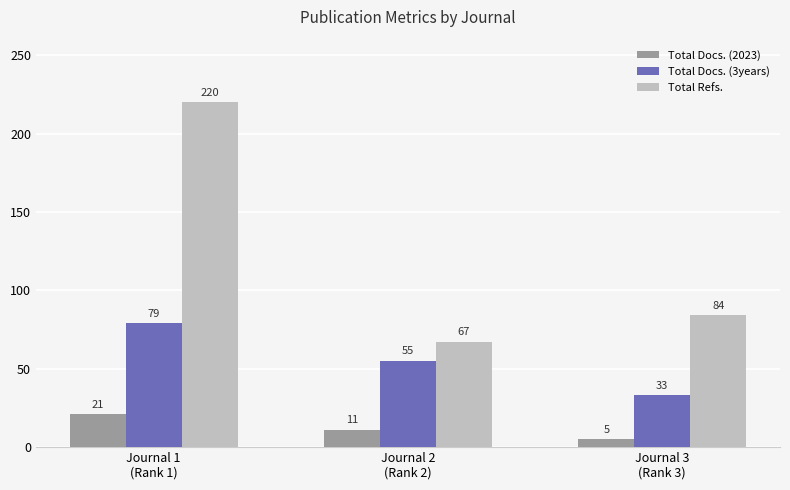

What is the minimum value for Total Docs. (3years)?

33